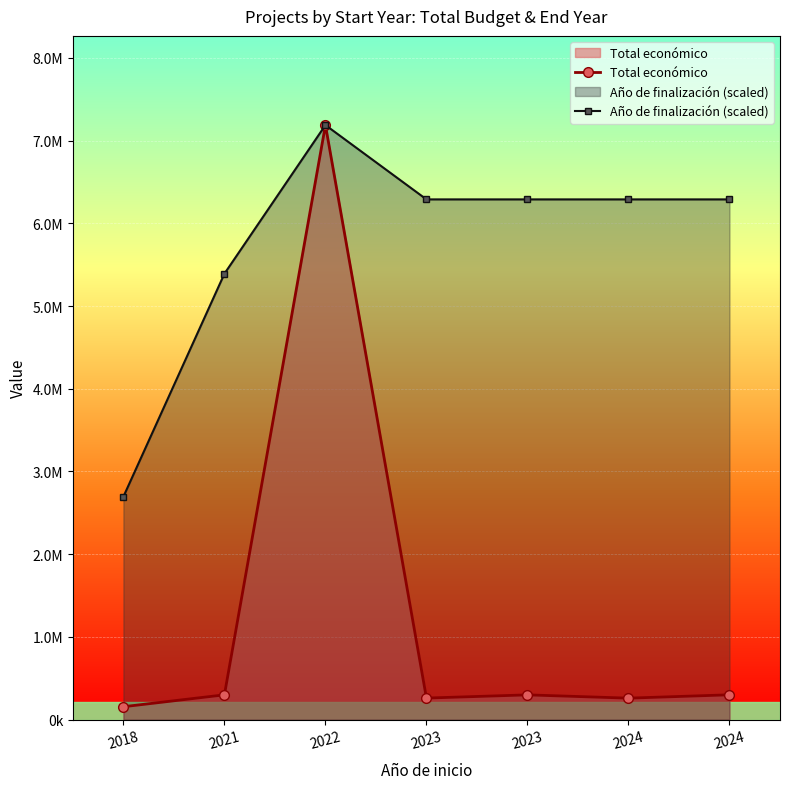

What is the total value across all series at 2022?

14376026.0